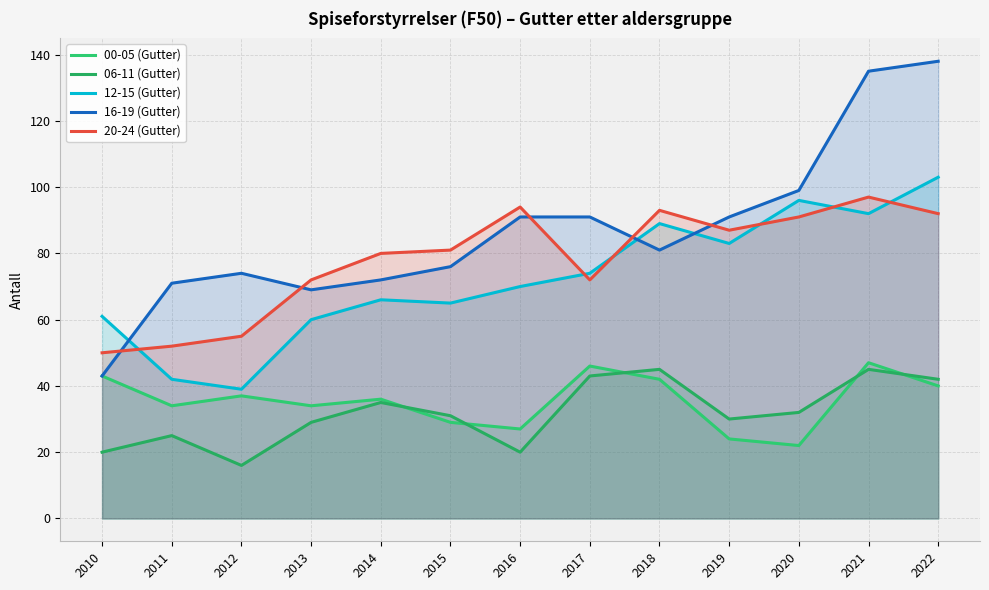

Which category has the lowest value in the 16-19 (Gutter) series?

2010